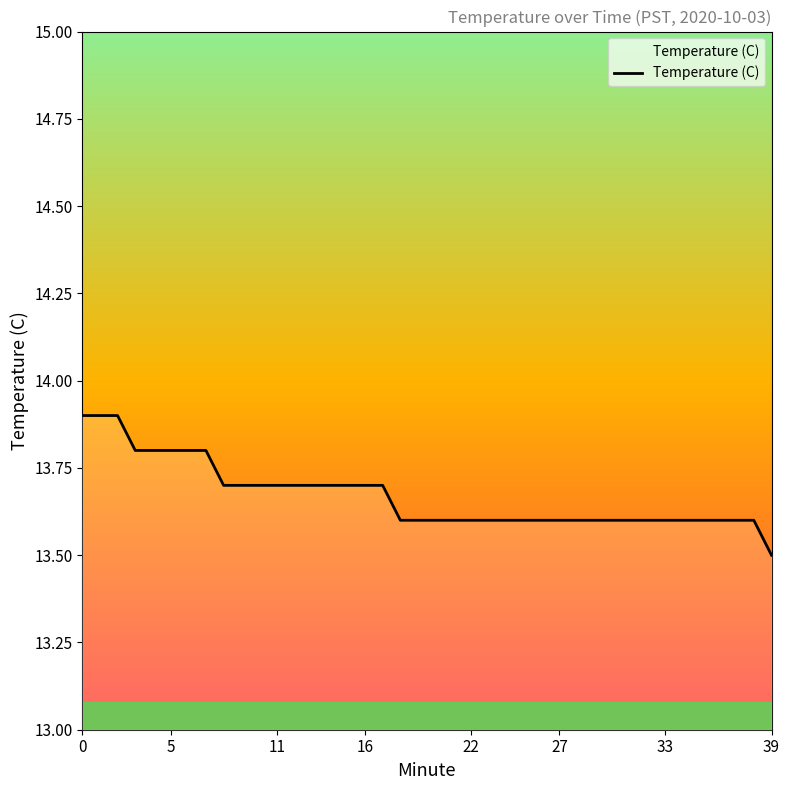

What is the maximum value shown in the chart?

13.9